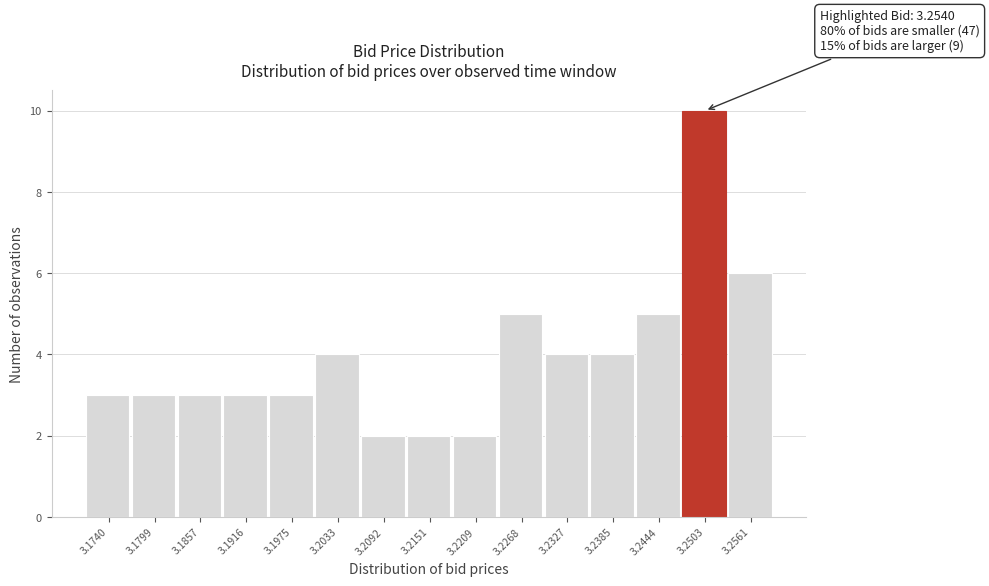

Reading left to right, what are all the values shown in this chart?

3.1740=3	3.1799=3	3.1857=3	3.1916=3	3.1975=3	3.2033=4	3.2092=2	3.2151=2	3.2209=2	3.2268=5	3.2327=4	3.2385=4	3.2444=5	3.2503=10	3.2561=6